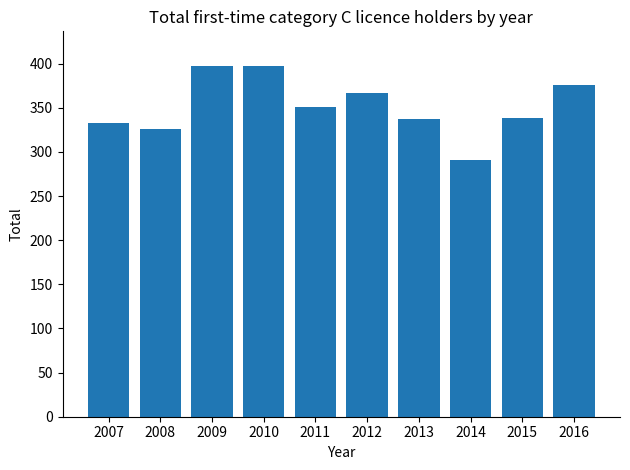

Reading left to right, transcribe all the data shown in this chart.

333	326	397	397	351	367	337	291	339	376